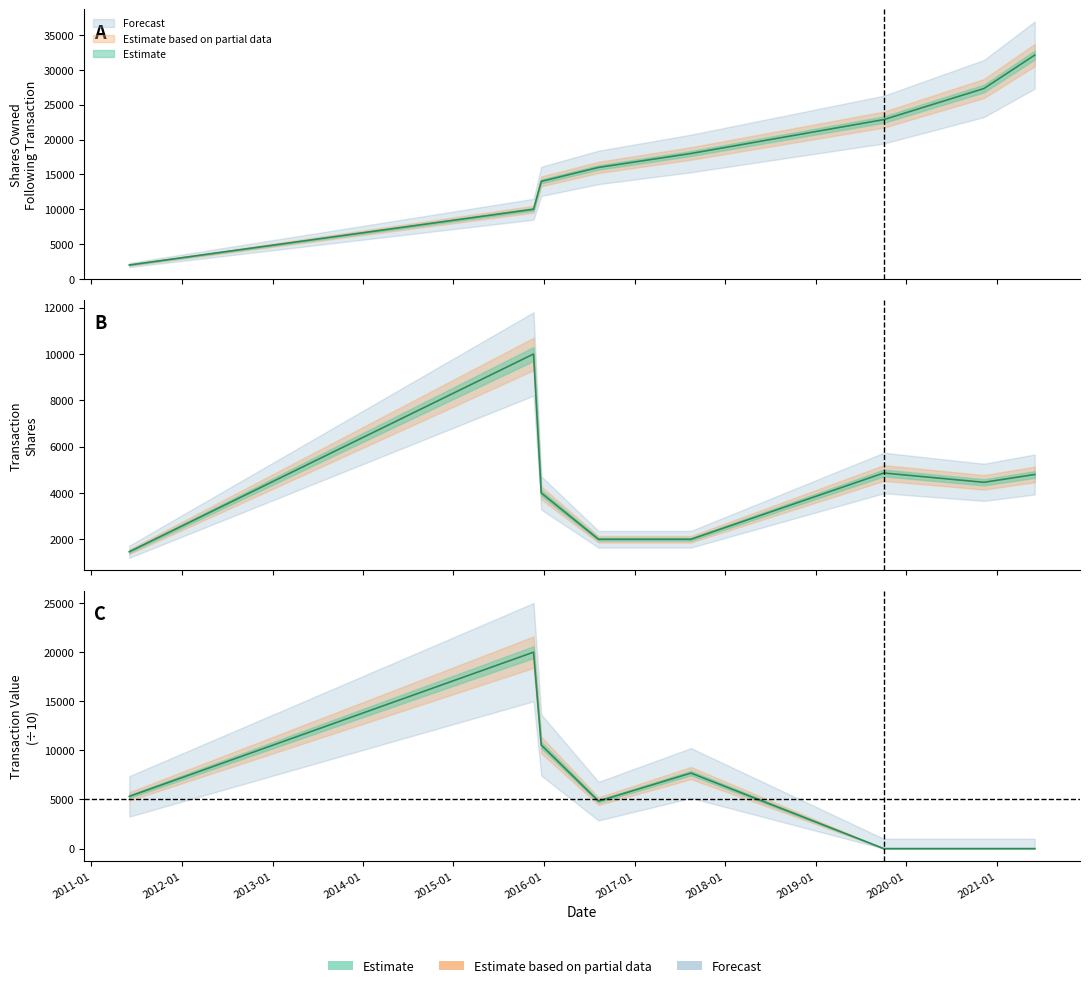

What is the value of the sharesOwnedFollowingTransaction point at the 2nd from the left?

10000.0